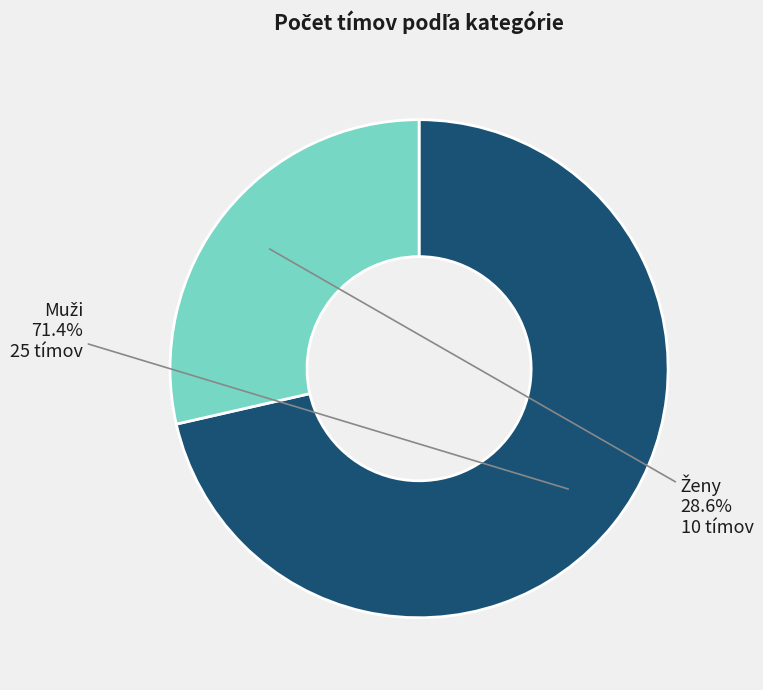

To the nearest percent, what is the difference between the largest and smallest slice percentages?

43%